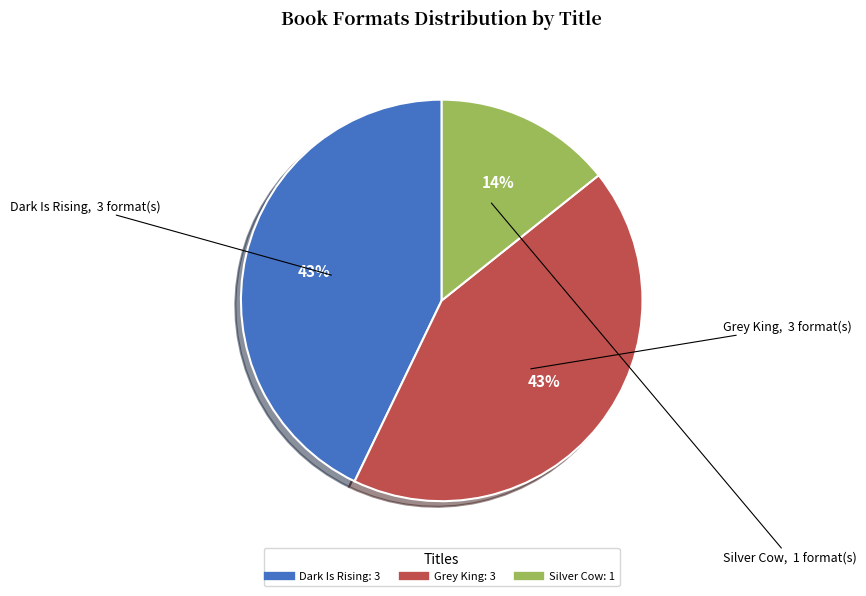

What percentage is the Grey King slice, to the nearest percent?

43%